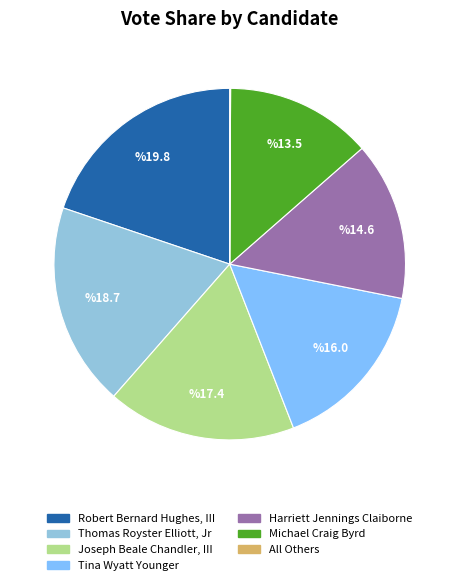

Count the number of slices in the pie.

7